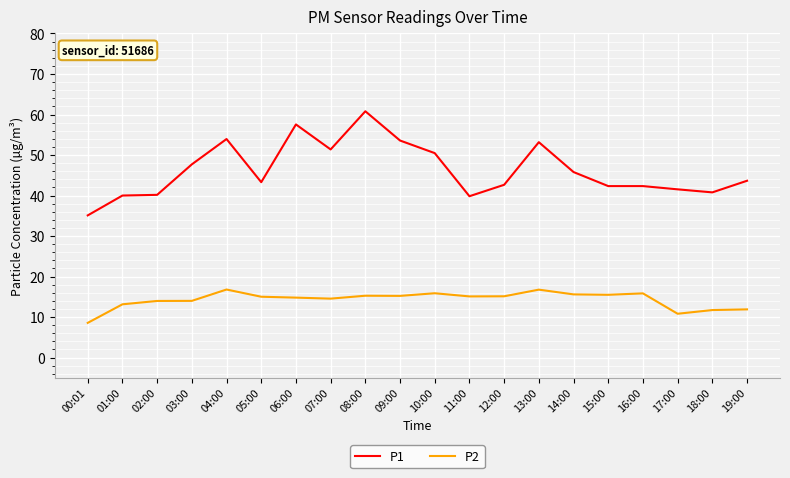

In P2, how many points are higher than both neighbors (excluding endpoints)?

5